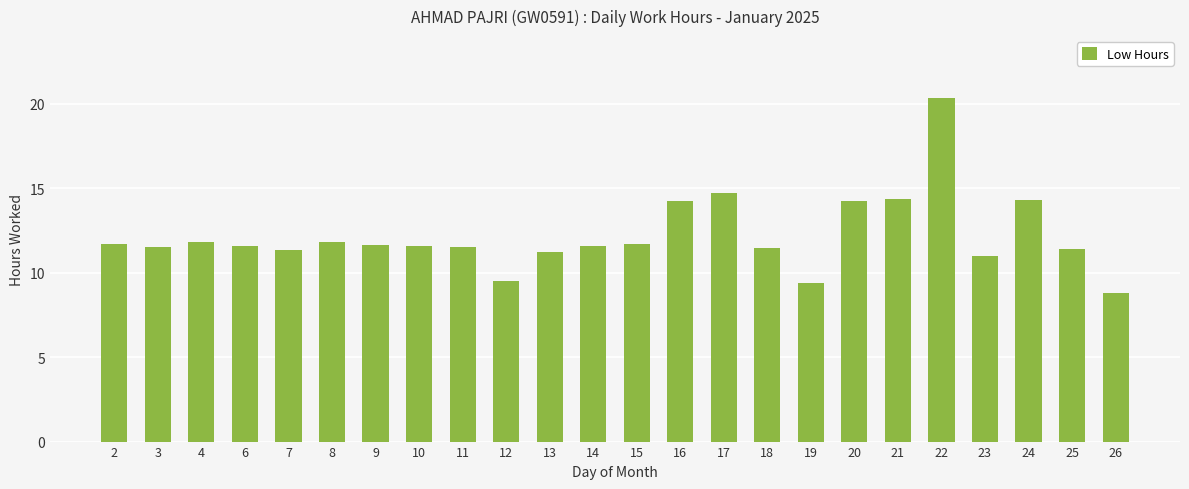

What is the ratio of the value at 10 to the value at 21?

0.8